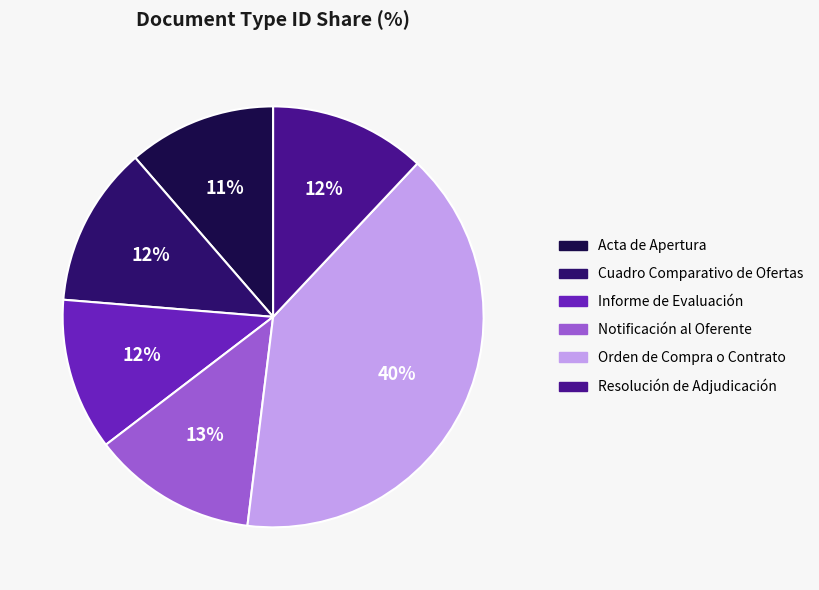

To the nearest percent, what portion does Cuadro Comparativo de Ofertas represent?

12%